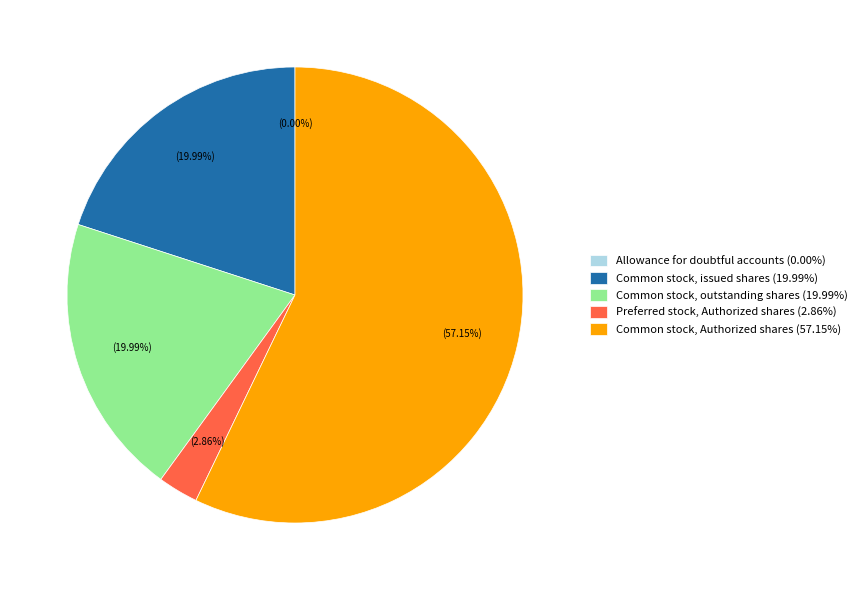

To the nearest percent, what percentage of the pie is Preferred stock, Authorized shares?

3%